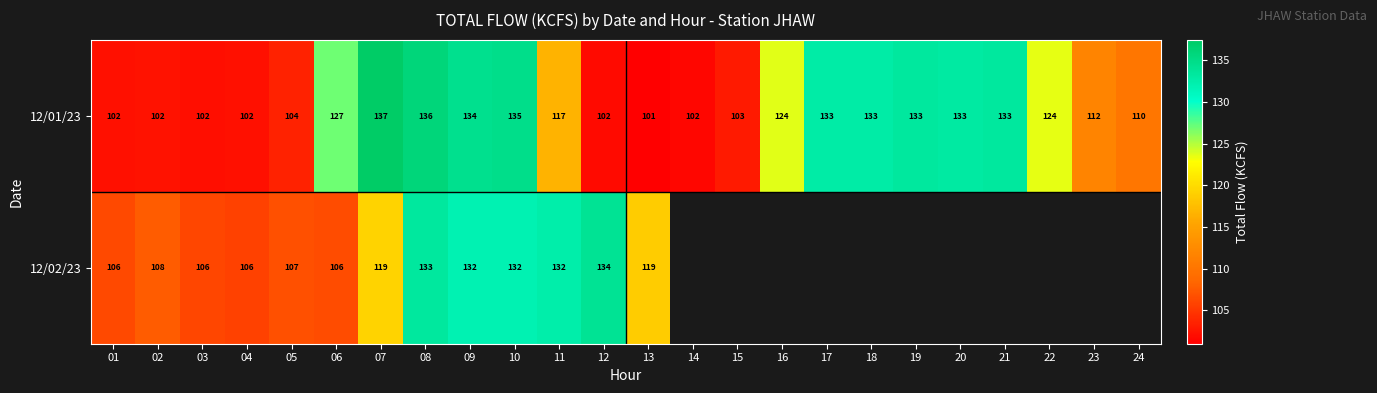

At which category does the chart reach its peak across all series?

07